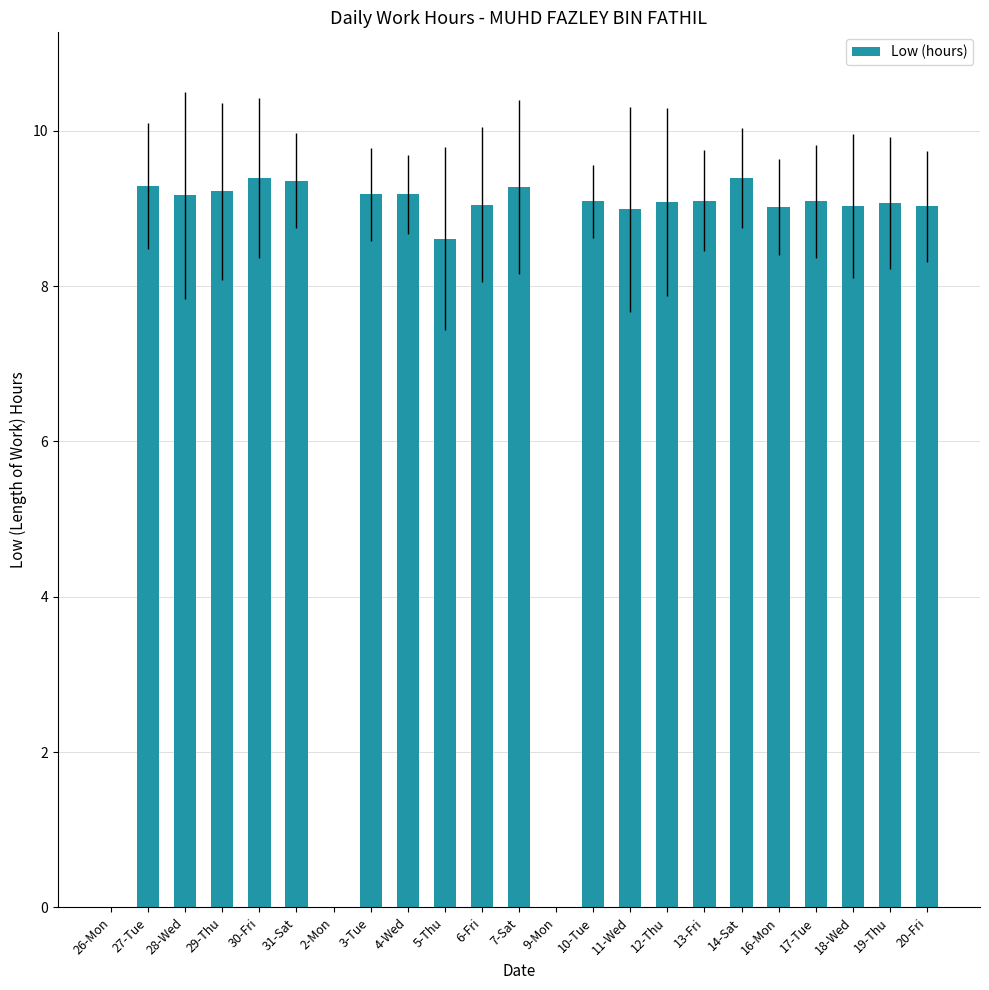

Are the bars horizontal?

No